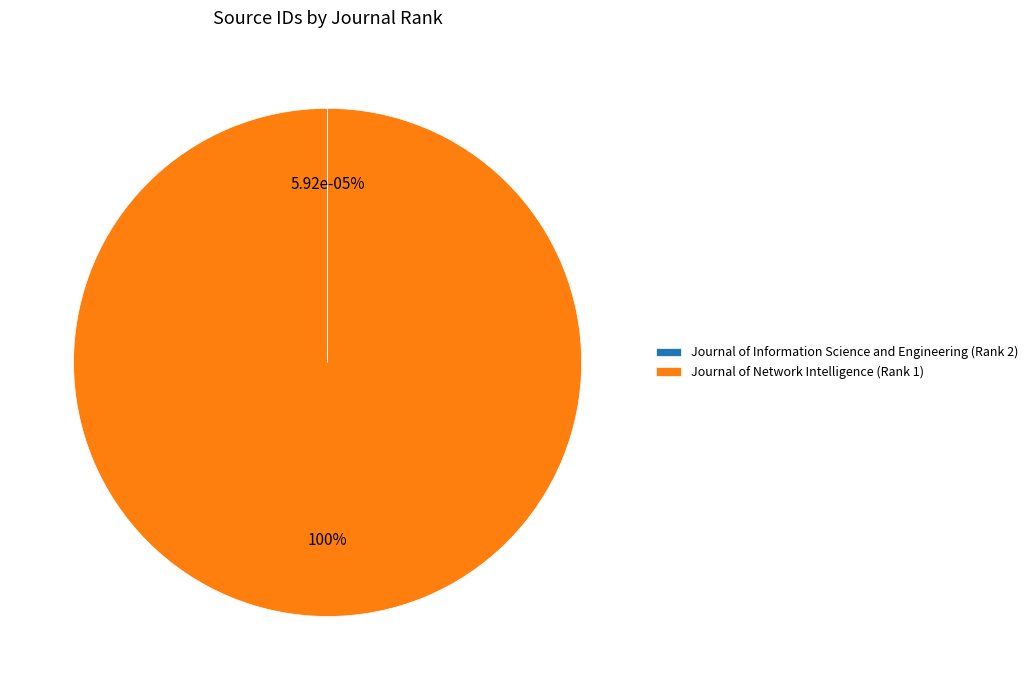

Rank the categories by value from highest to lowest.

Journal of Network Intelligence (Rank 1), Journal of Information Science and Engineering (Rank 2)